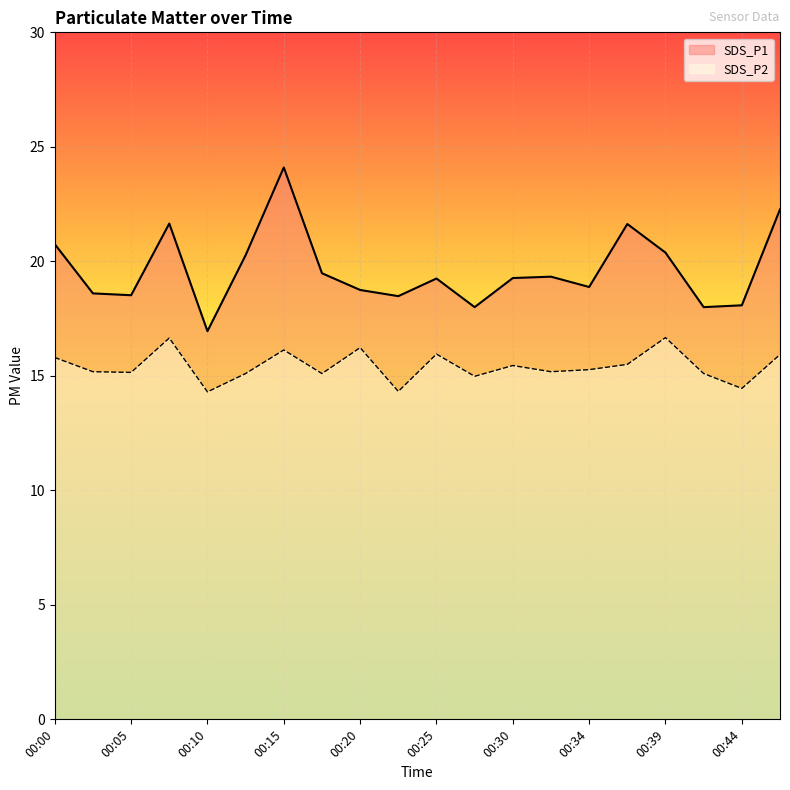

Does the chart display data point markers on the line(s)?

No